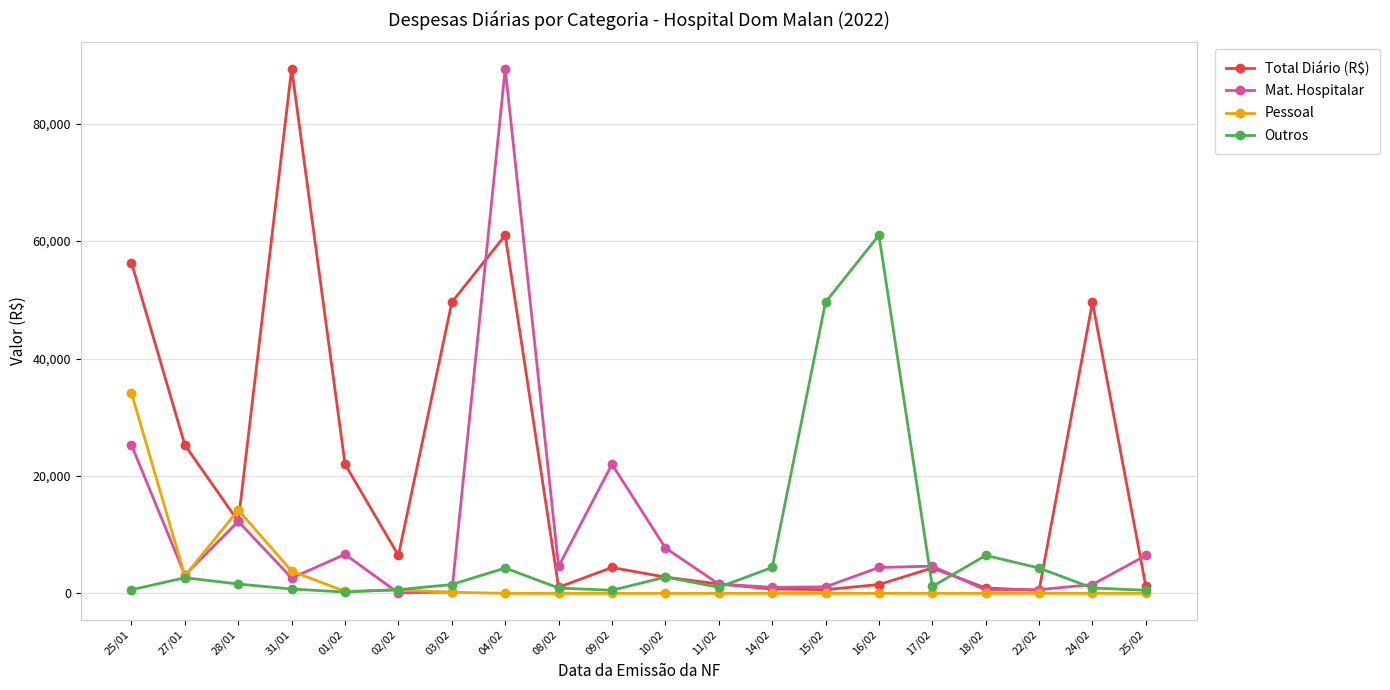

Which series changed the most between 09/02 and 10/02?

Mat. Hospitalar